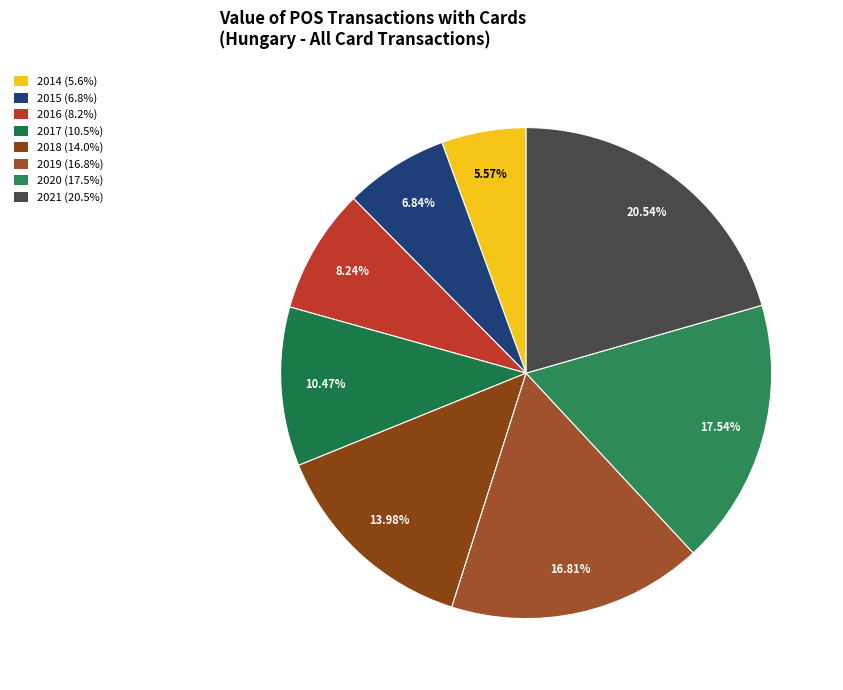

Count the number of slices in the pie.

8